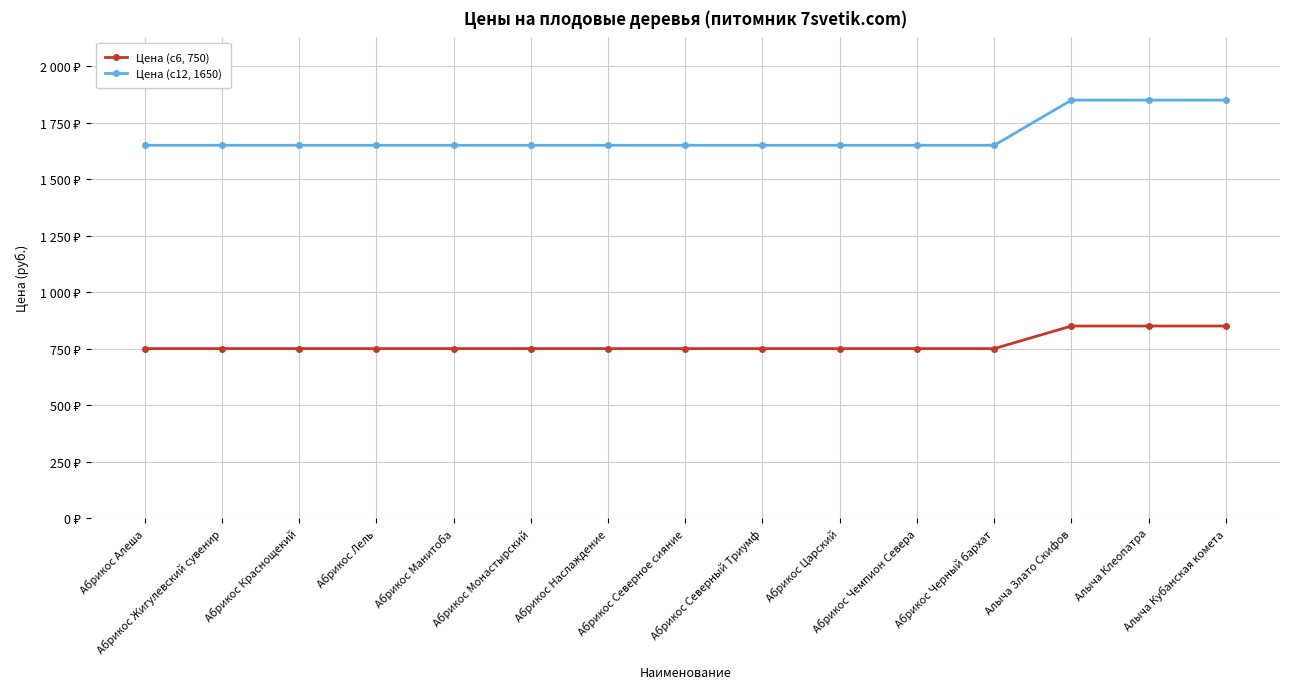

Between Абрикос Жигулевский сувенир and Алыча Клеопатра, which series saw the biggest shift?

Цена (c12, 1650)